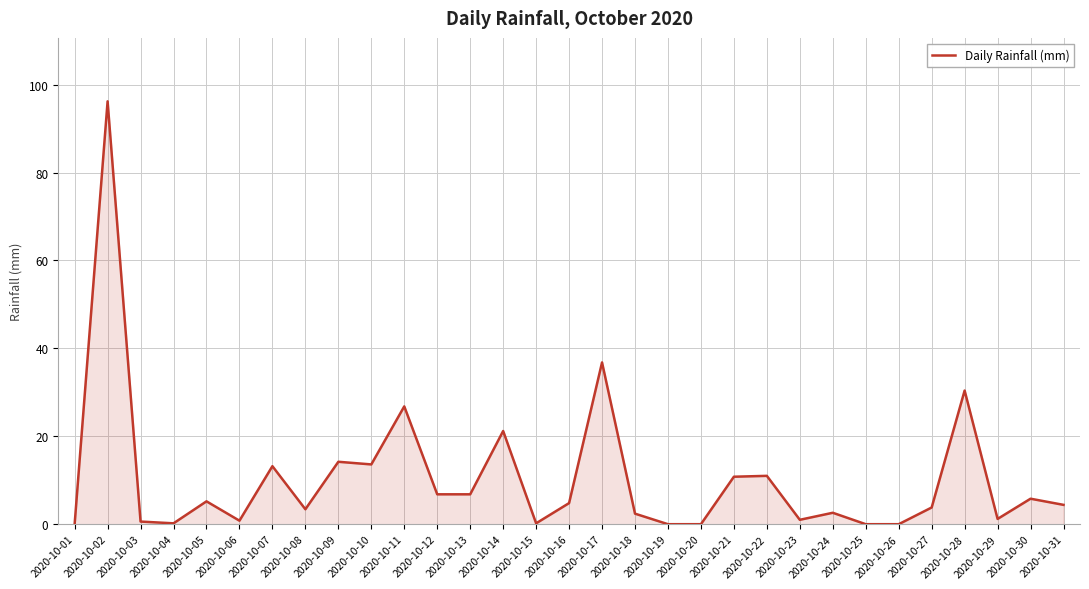

True or false: the data shows 4.4 at 2020-10-31.

True